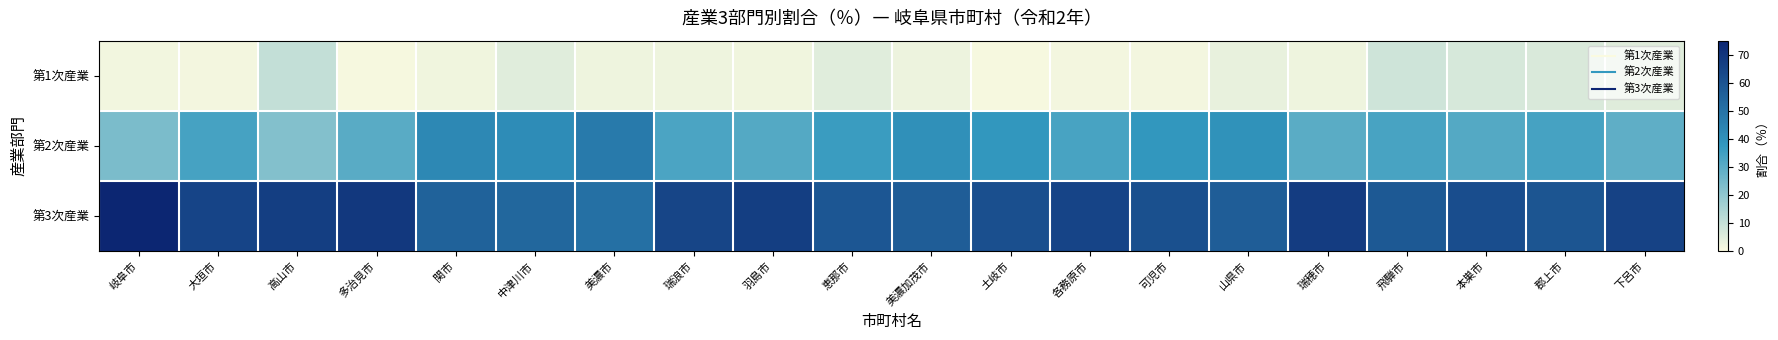

At 下呂市, list the series in order from smallest to largest.

第1次産業, 第2次産業, 第3次産業